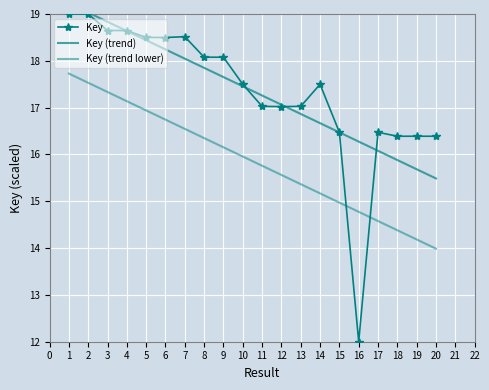

The Key (trend lower) series shows 12.4 at 1. True or false?

False